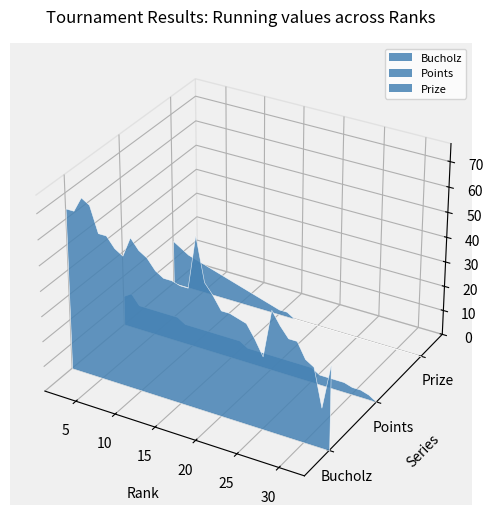

Reading right to left, list all the values displayed in this chart.

Bucholz: 33=34	32=16	31=31	30=33	29=39	28=39	27=43	26=48	25=29	24=35	23=40	22=41	21=42	20=42	19=47	18=51	17=68	16=47	15=47	14=48	13=48	12=50	11=54	10=56	9=60	8=52	7=54	6=58	5=58	4=68	3=70	2=64	1=64
Points: 33=0	32=2	31=3	30=3	29=4	28=4	27=4	26=4	25=6	24=6	23=6	22=6	21=6	20=6	19=6	18=6	17=6	16=8	15=8	14=8	13=8	12=8	11=8	10=8	9=8	8=10	7=10	6=10	5=10	4=10	3=10	2=14	1=12
Prize: 33=0	32=0	31=0	30=0	29=0	28=0	27=0	26=0	25=0	24=0	23=0	22=0	21=0	20=0	19=0	18=0	17=0	16=2	15=2	14=3	13=4	12=5	11=6	10=7	9=8	8=9	7=10	6=11	5=12	4=13	3=14	2=16	1=18